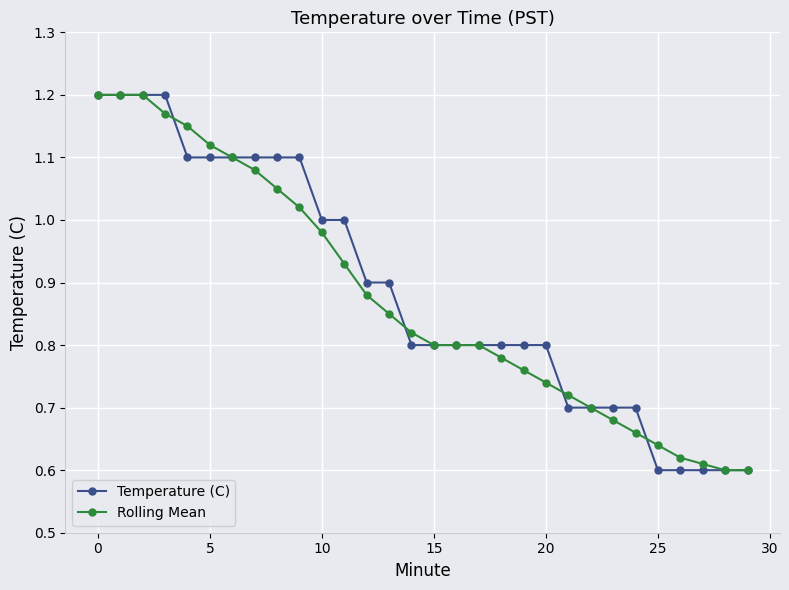

At how many categories does at least one series exceed 0?

30